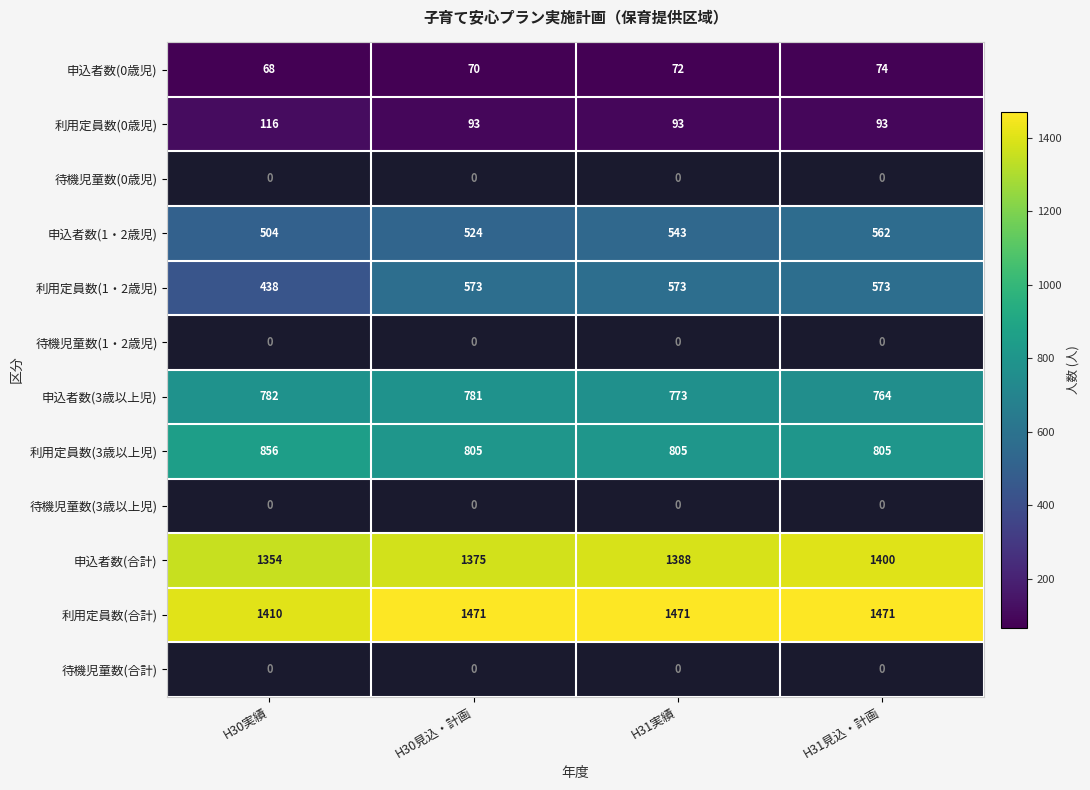

How many series are shown in this chart?

12